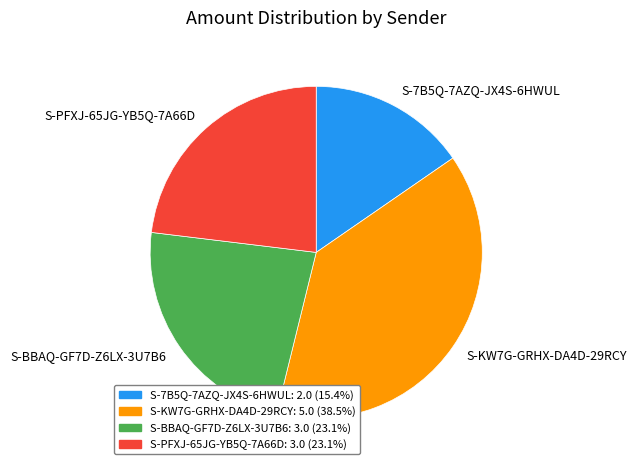

Which category has the smallest portion of the pie?

S-7B5Q-7AZQ-JX4S-6HWUL